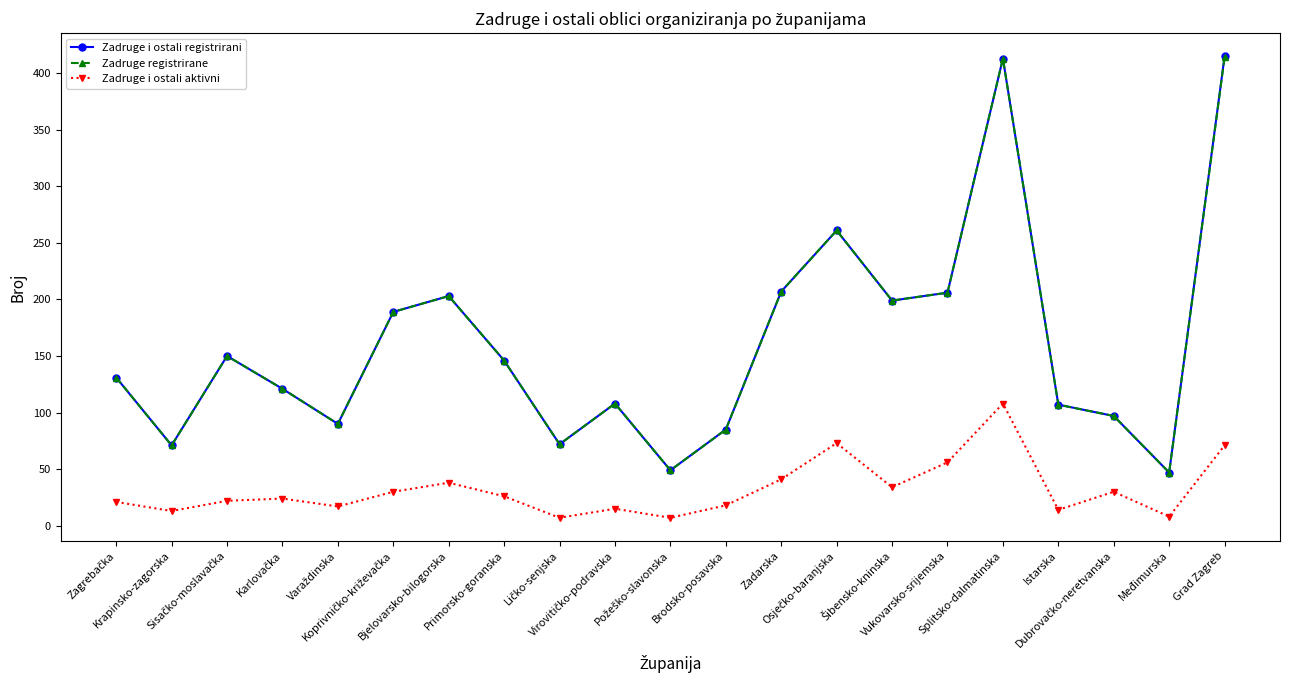

How many series are shown in this chart?

3